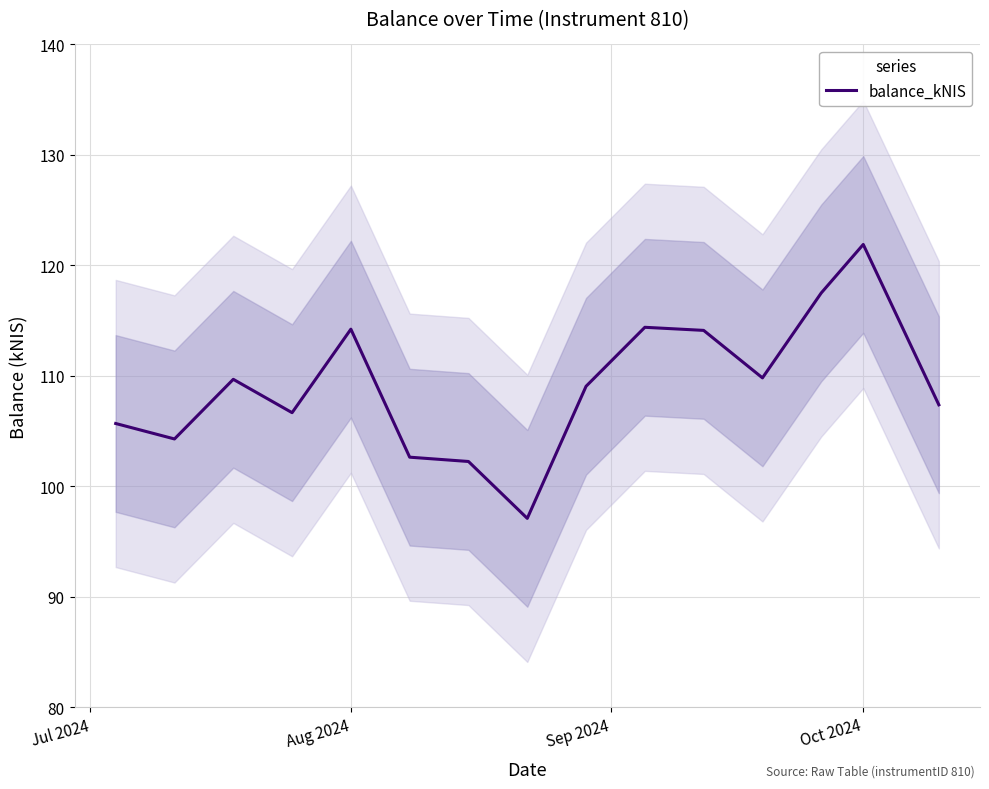

Does the chart display data point markers on the line(s)?

No